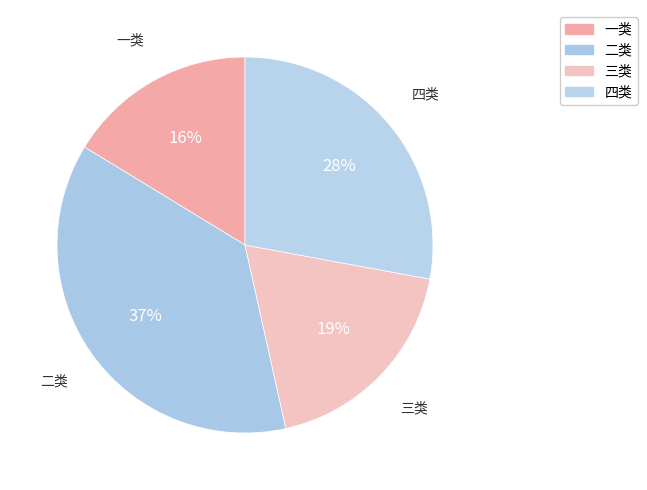

To the nearest percent, what is the combined percentage of 二类 and 三类?

56%